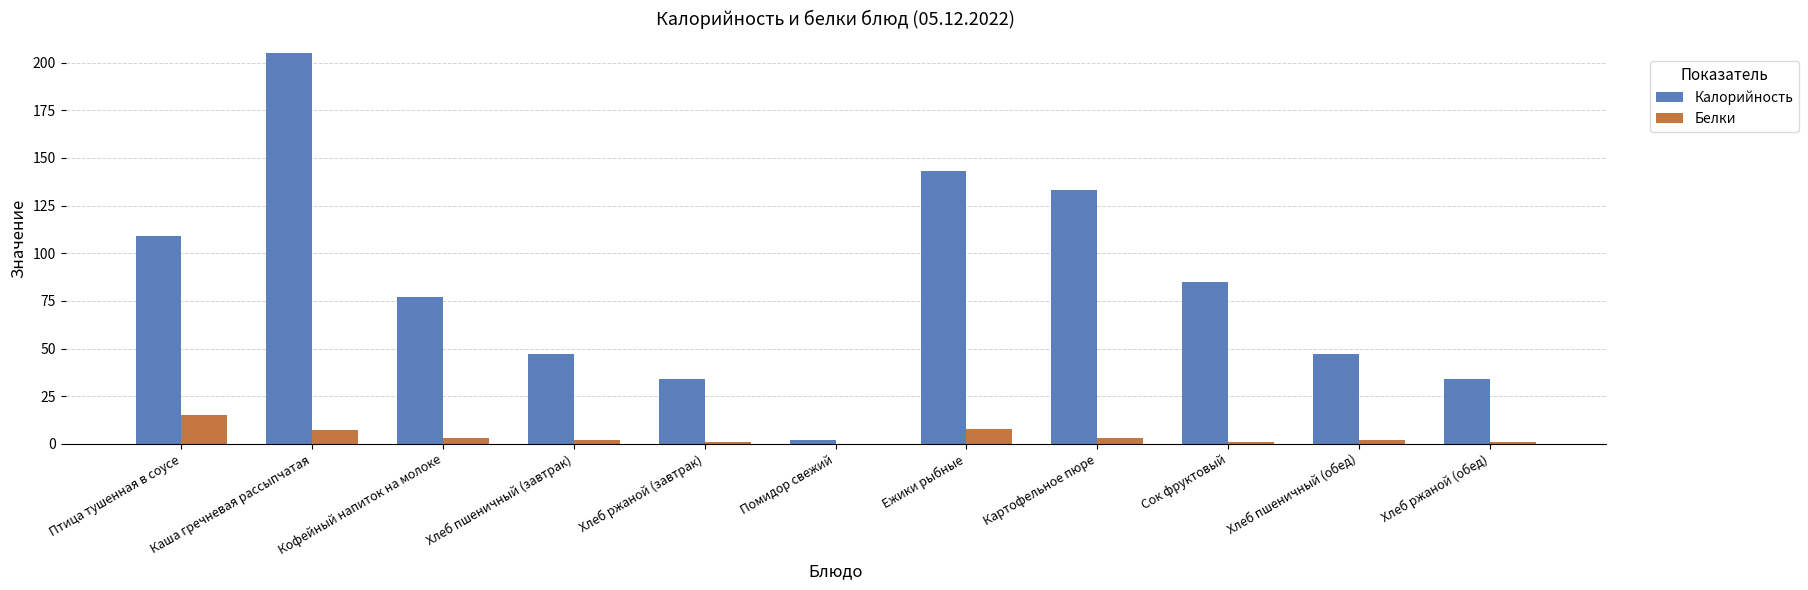

Between Птица тушенная в соусе and Хлеб ржаной (завтрак), which series saw the biggest shift?

Калорийность